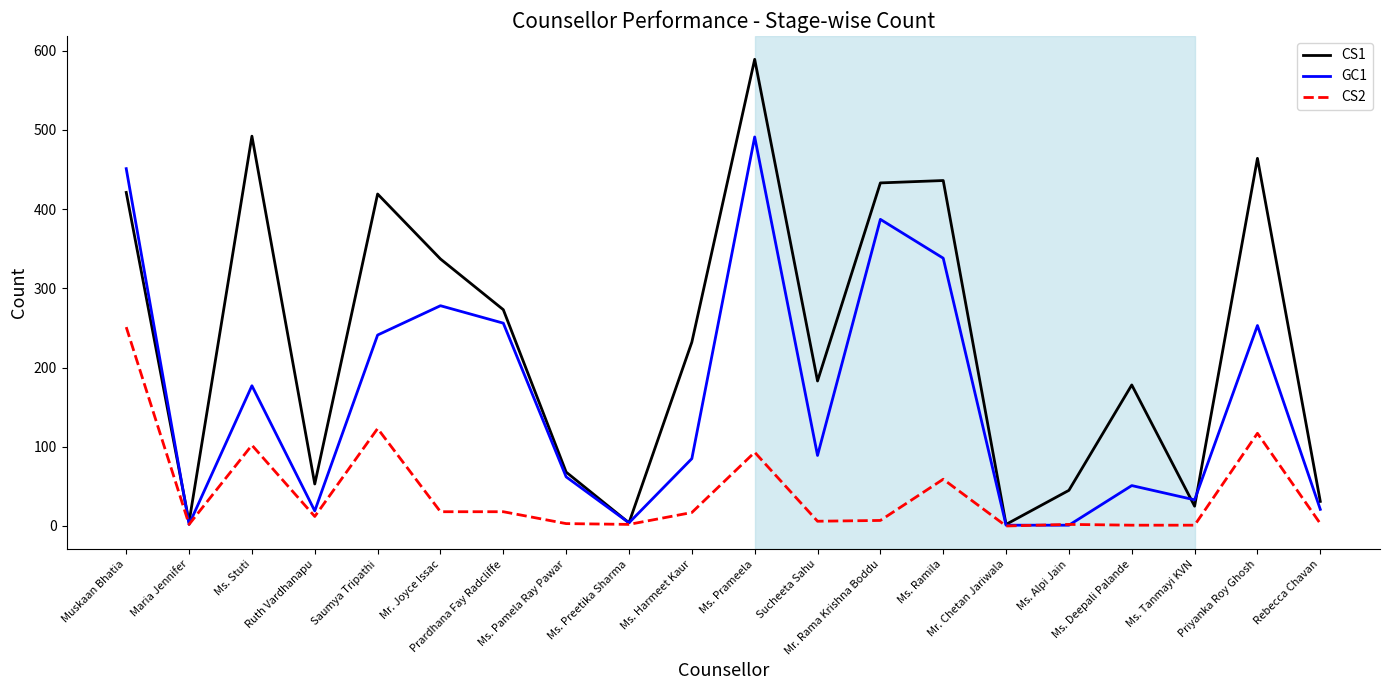

List the series in order of their peak value, highest first.

CS1, GC1, CS2